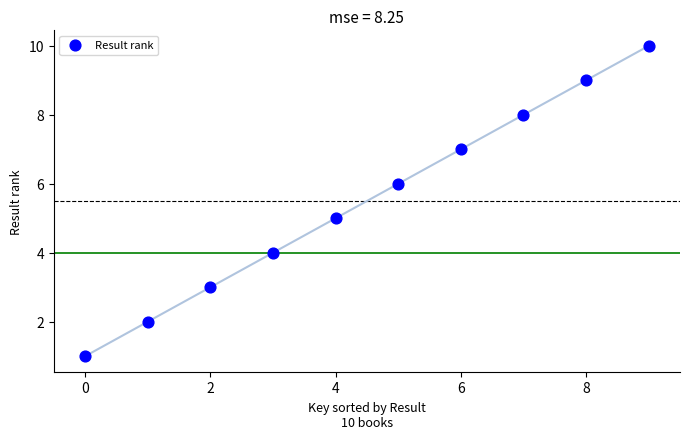

What is the average Y value?

6